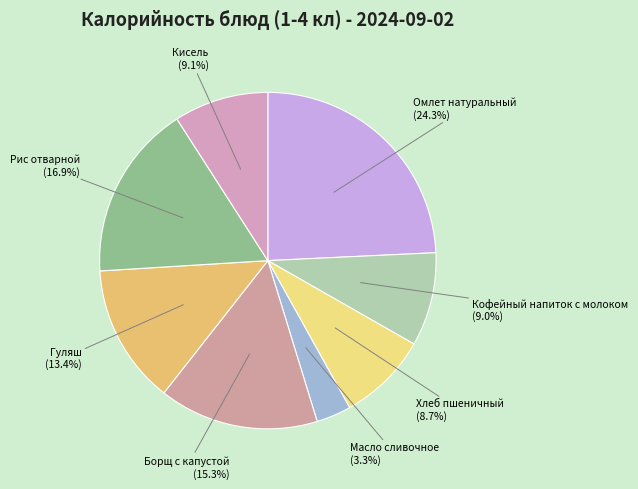

What percentage is the Борщ с капустой slice, to the nearest percent?

15%